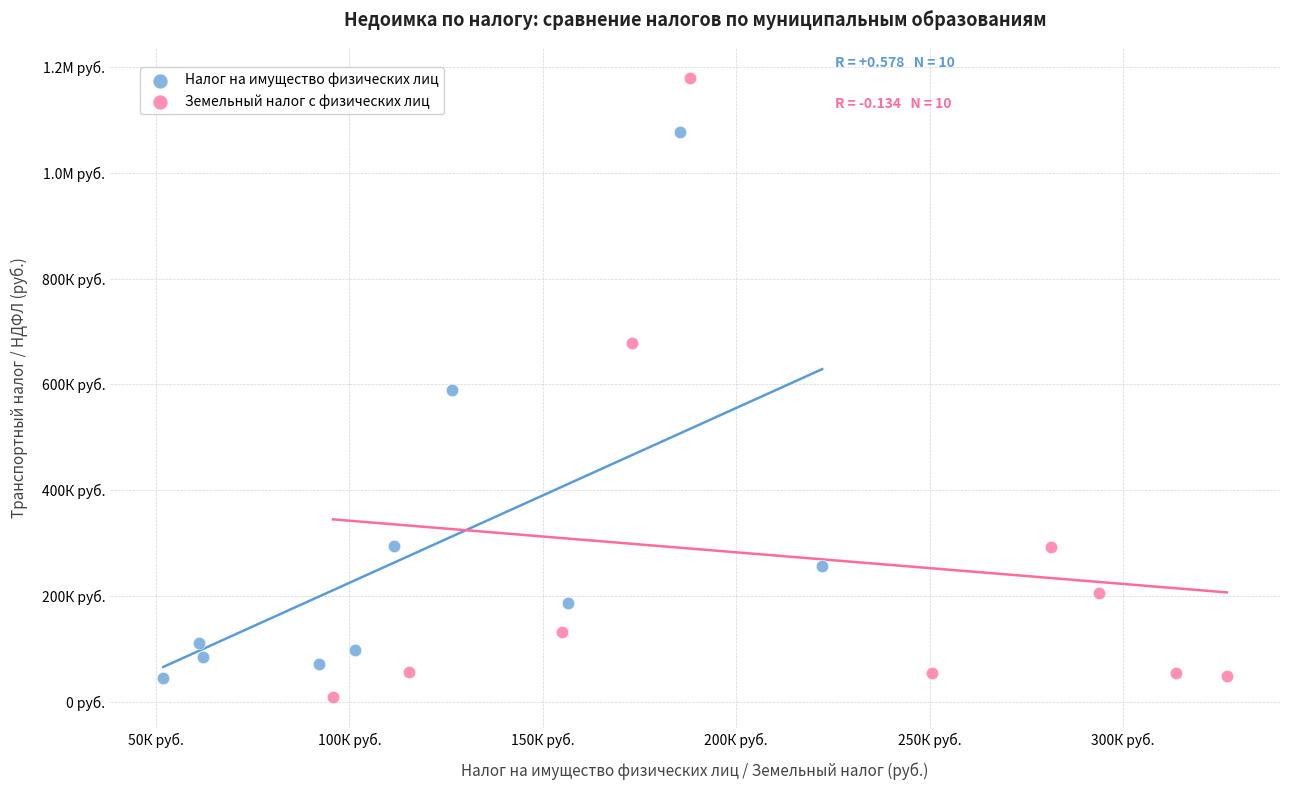

What are all the series names shown in the legend?

Налог на имущество физических лиц, Земельный налог с физических лиц